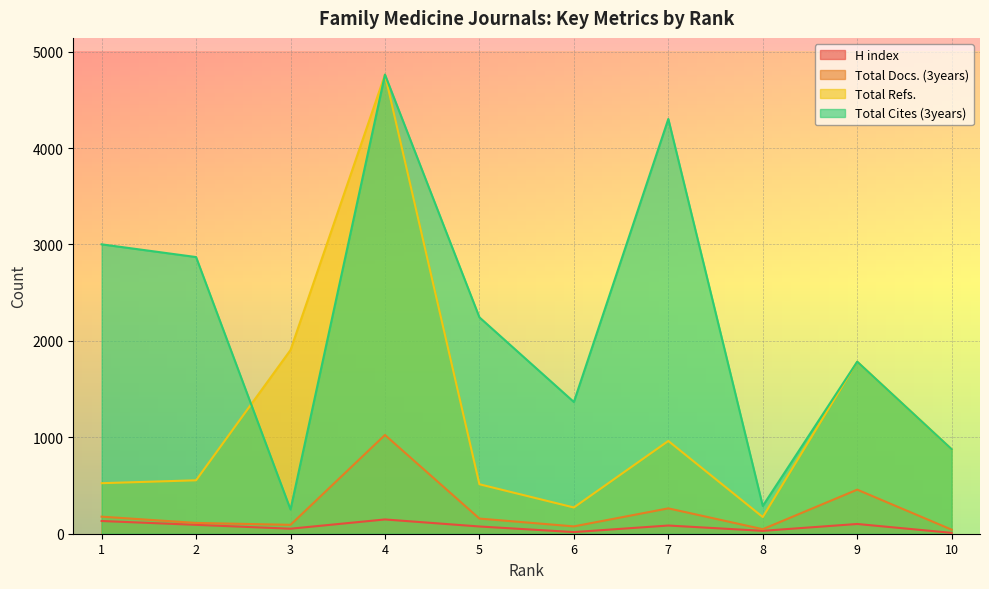

What is the minimum value shown in the chart?

9